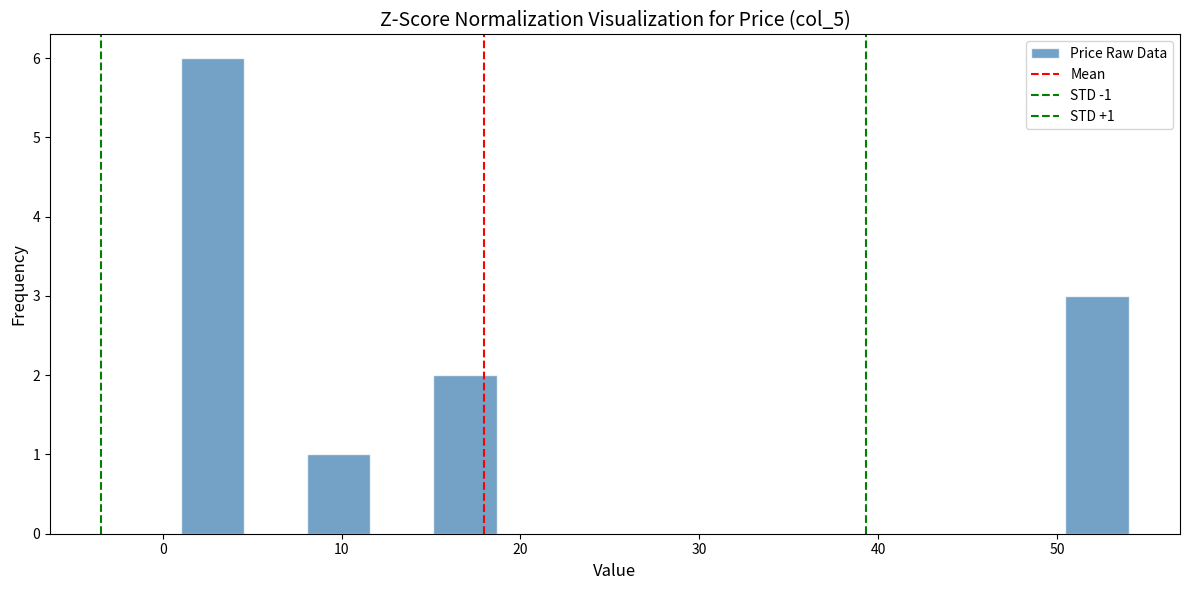

Read against the x-axis, roughly where is the centre of the tallest bar?

3